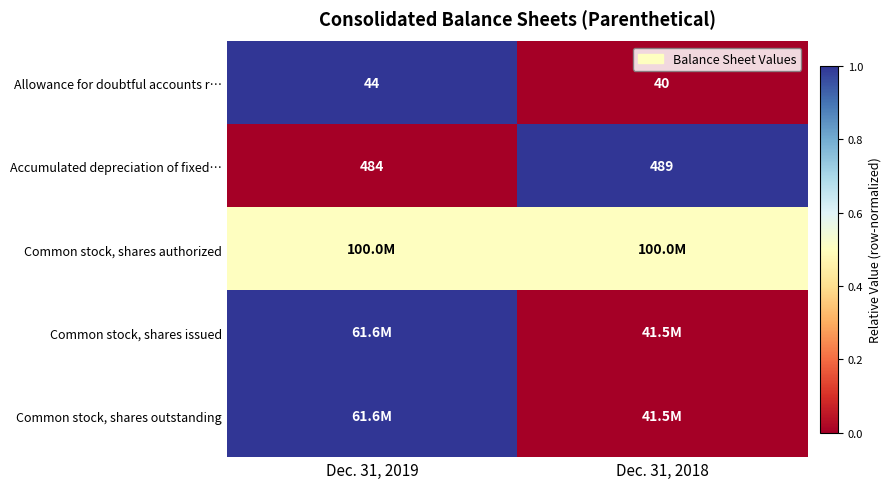

What is the spread (max minus min) of values at Dec. 31, 2019?

1.0